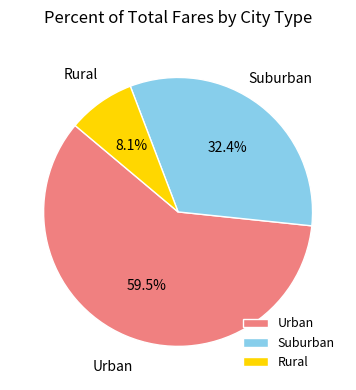

Between Rural and Urban, which is larger?

Urban